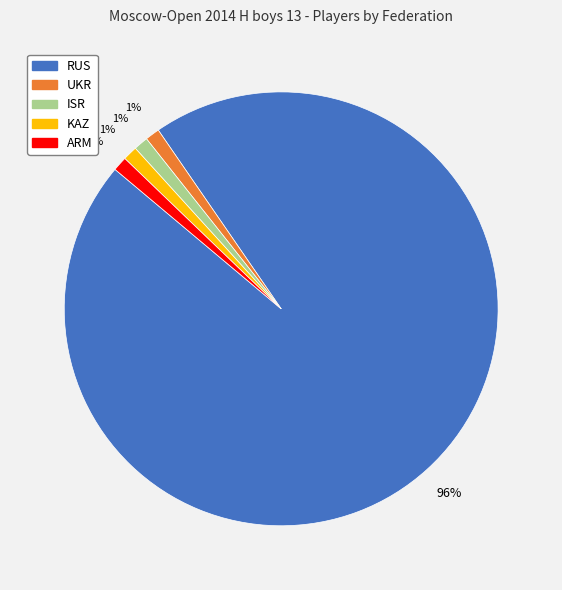

To the nearest percent, what percentage of the pie is ARM?

1%